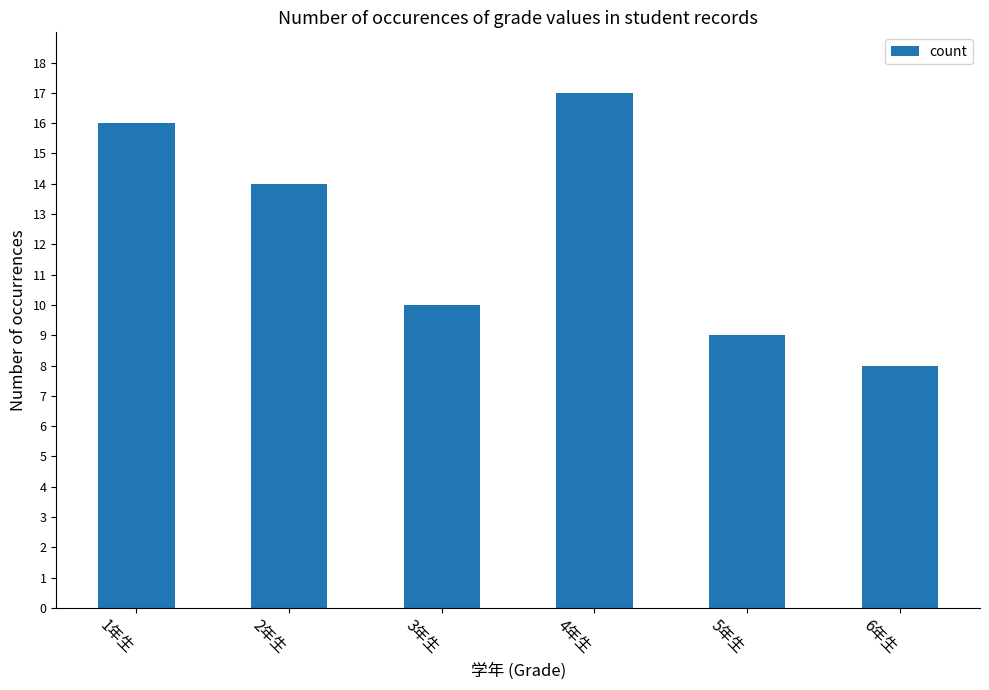

What is the label of the 4th bar from the right?

3年生